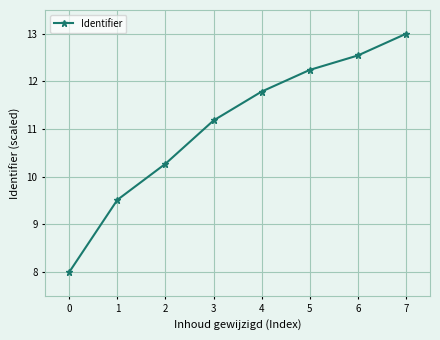

What is the difference between the maximum and minimum values?

5.0